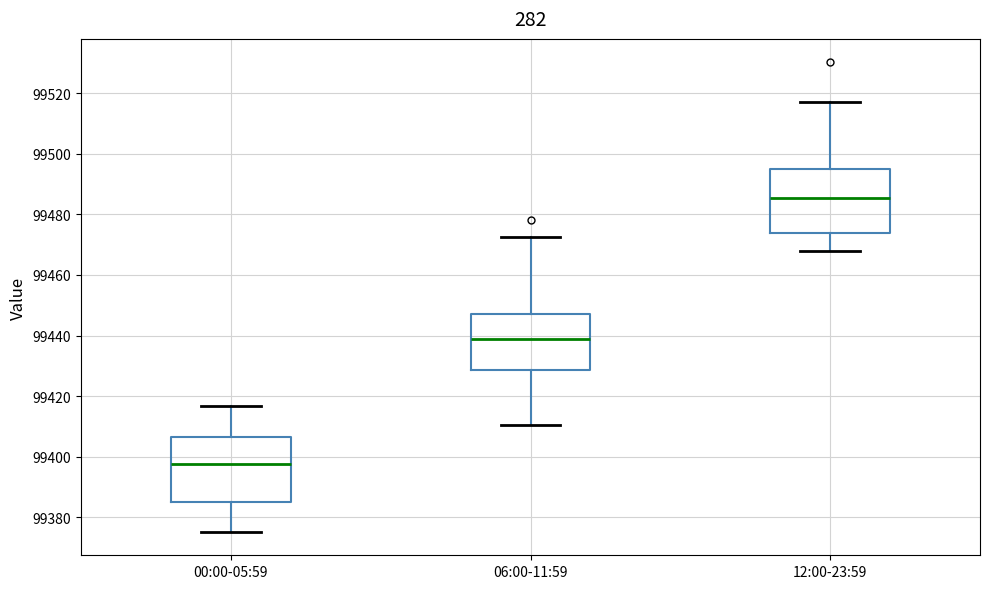

Which box has the highest median line?

12:00-23:59